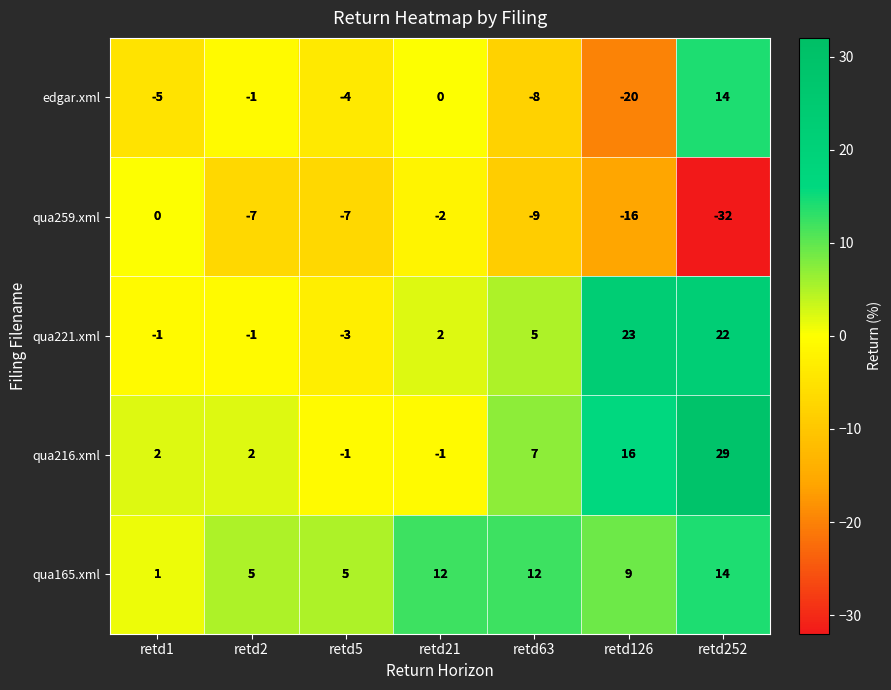

Which series has the largest total across all categories?

qua165.xml